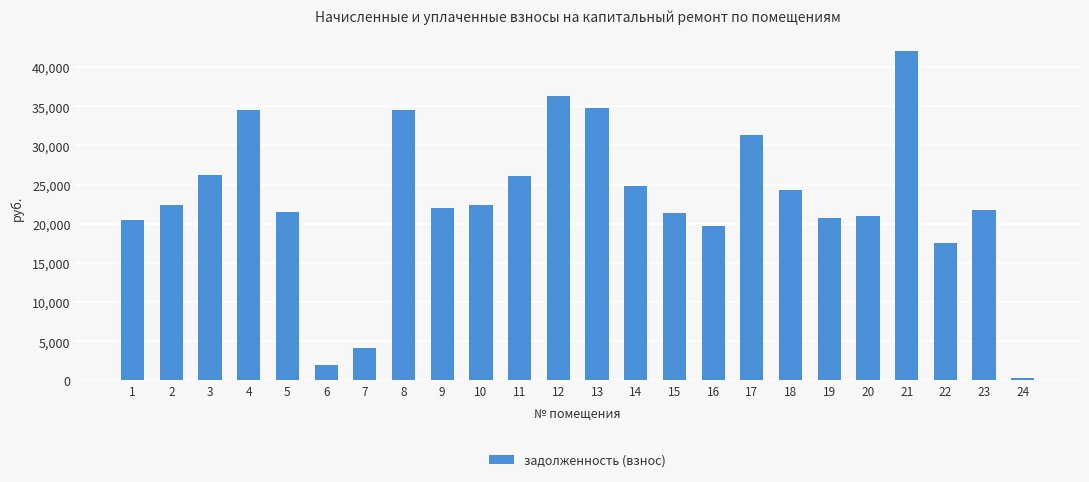

What is the change in value from 2 to 22?

-4868.1